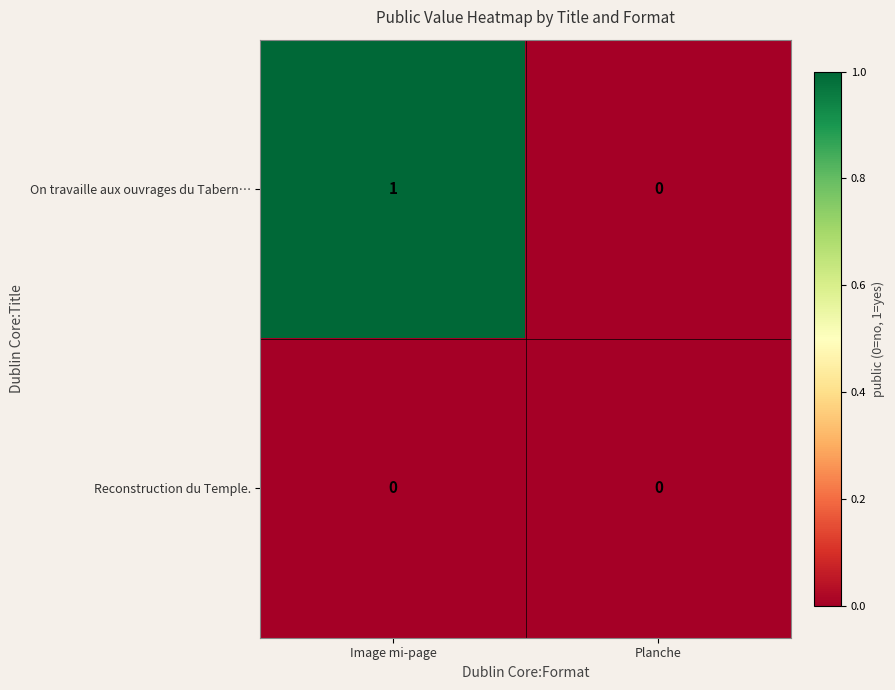

The Reconstruction du Temple. series shows 0 at Image mi-page. True or false?

True